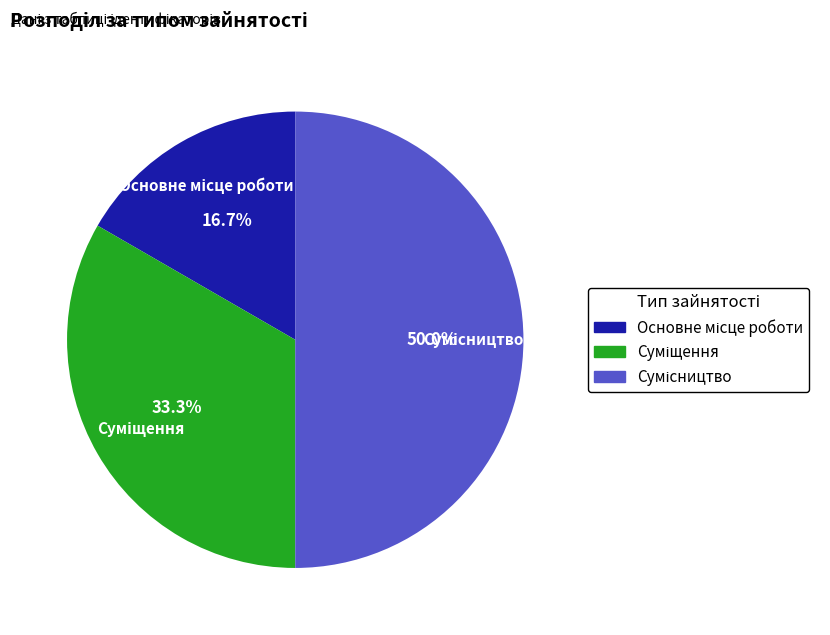

How many slices are in this pie chart?

3